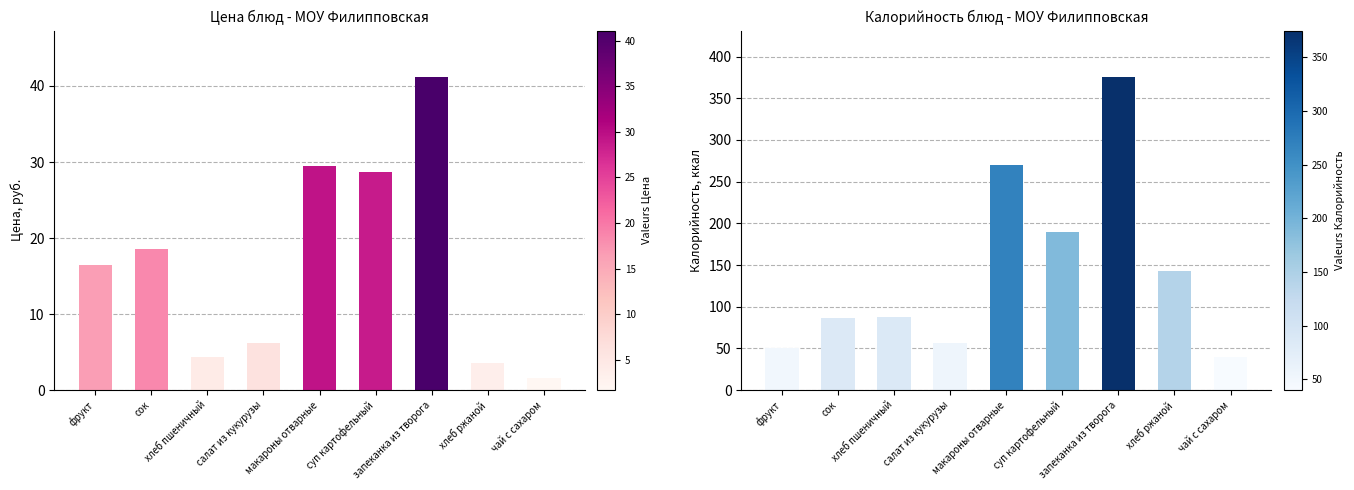

Between запеканка из творога and салат из кукурузы, which is larger?

запеканка из творога